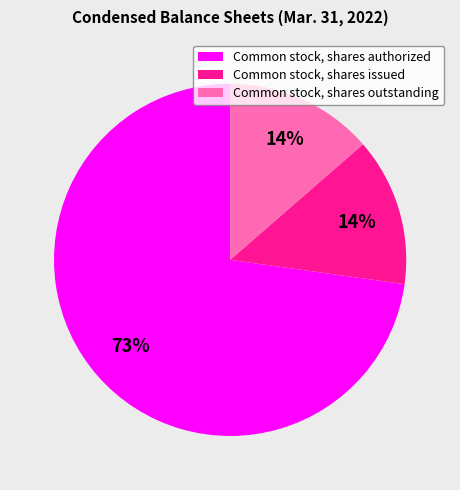

Is the sum of Common stock, shares outstanding and Common stock, shares issued greater than half?

No